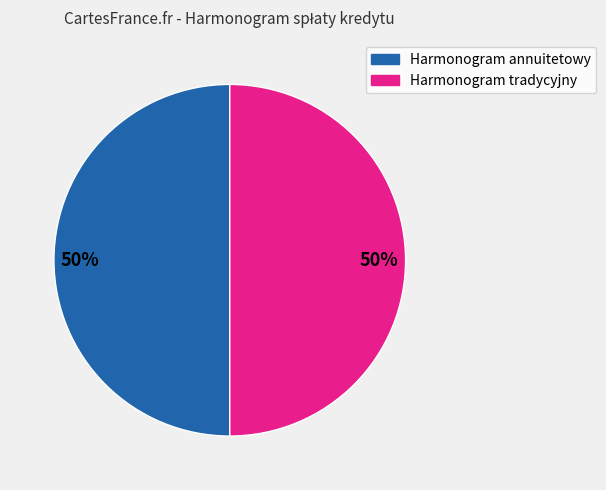

Approximately how many times larger is the value at Harmonogram tradycyjny compared to Harmonogram annuitetowy?

1.0